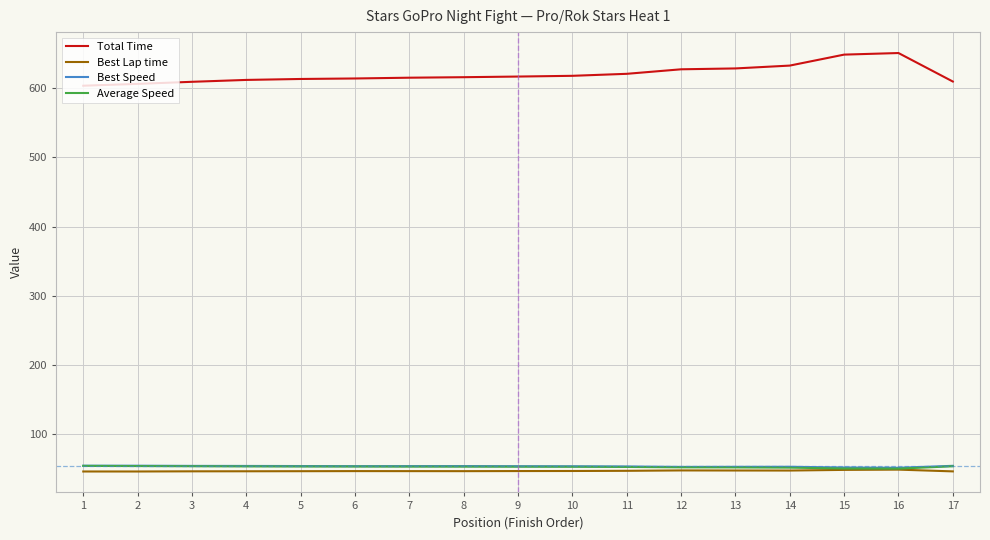

Which series has the largest range (max minus min)?

Total Time